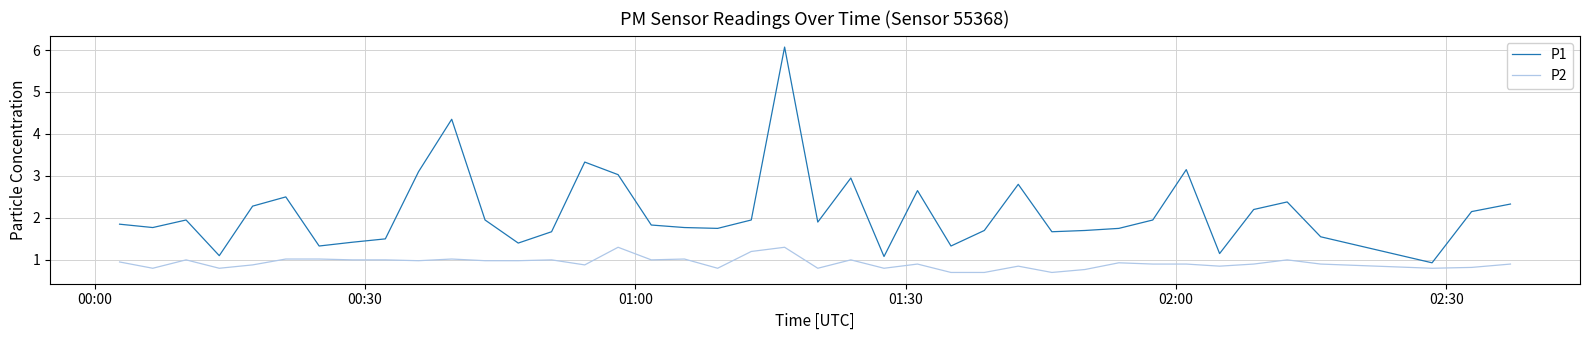

Which series has the largest range (max minus min)?

P1